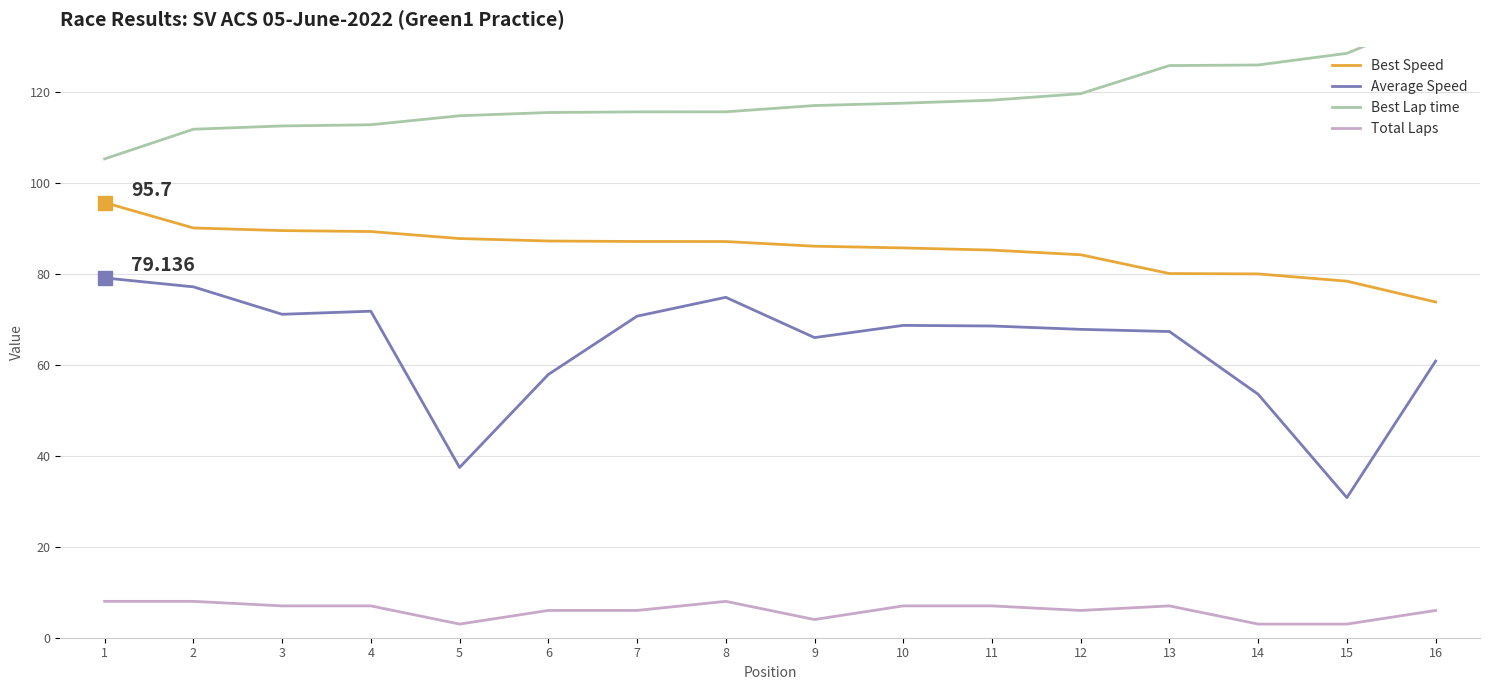

Count the number of categories in the chart.

16